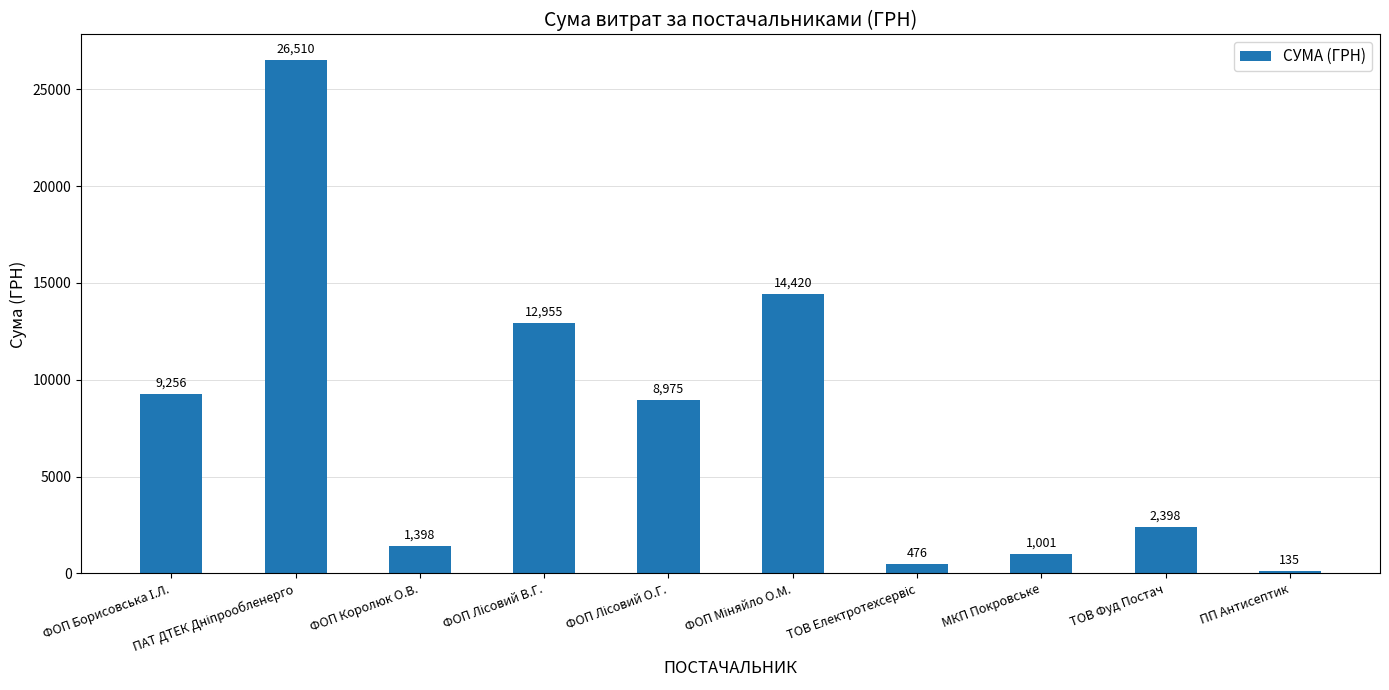

Is it true that the value at ФОП Королюк О.В. is 1397.5?

True